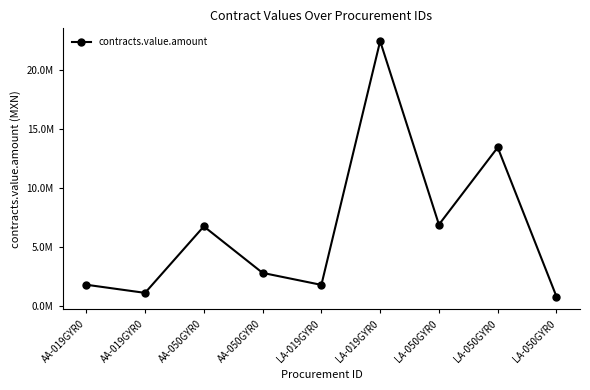

Does the chart have visible grid lines?

No